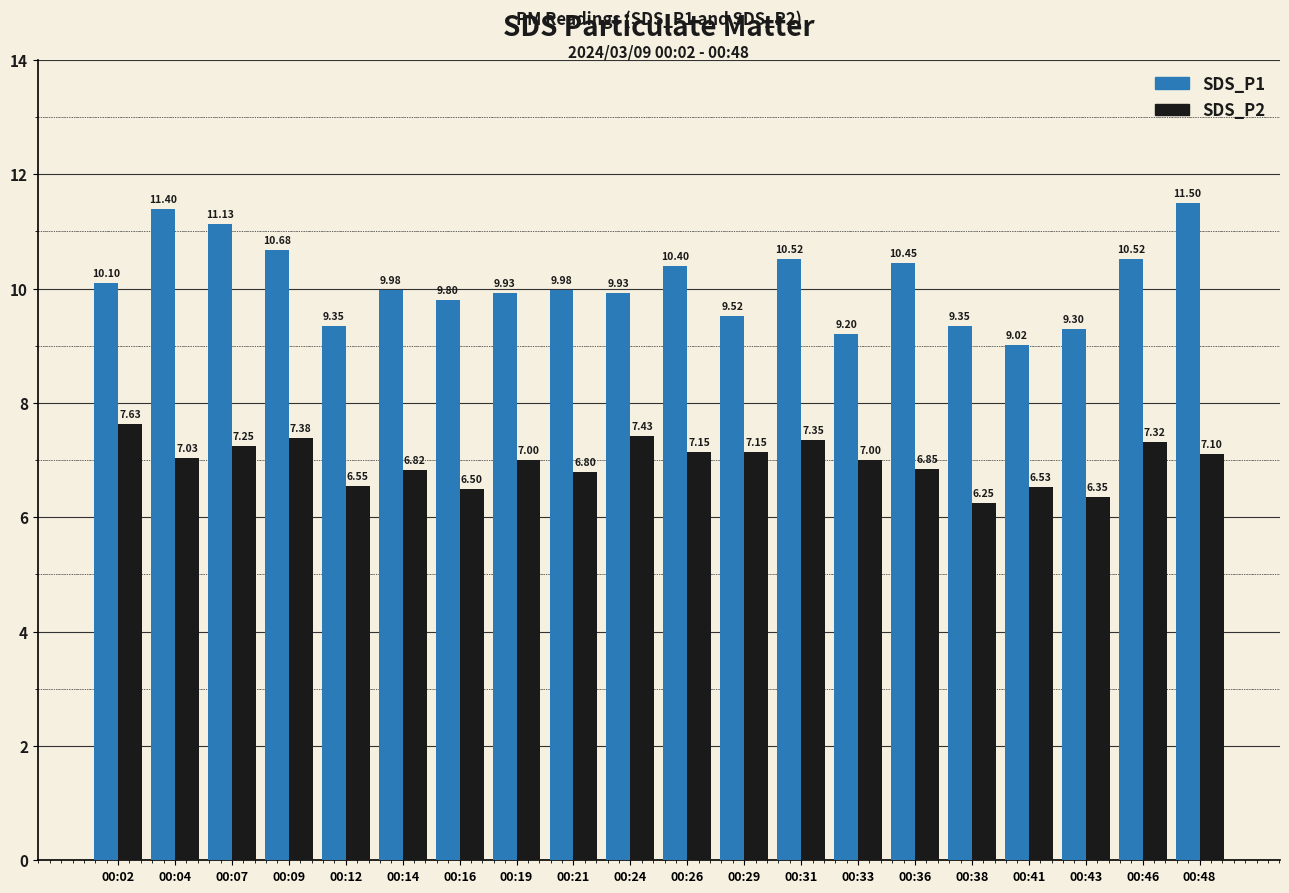

Which series has the widest spread of values?

SDS_P1